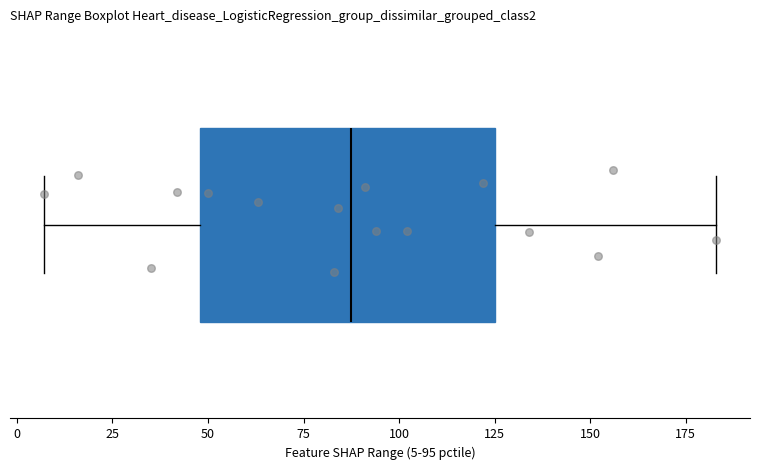

Transcribe this box plot: give where the median line is, the range the box spans, and where the two whiskers end, as read against the x-axis. The values are not printed on the chart, so give them approximately, as read against the axis.

median 90, box 50 to 125, whiskers 5 to 185